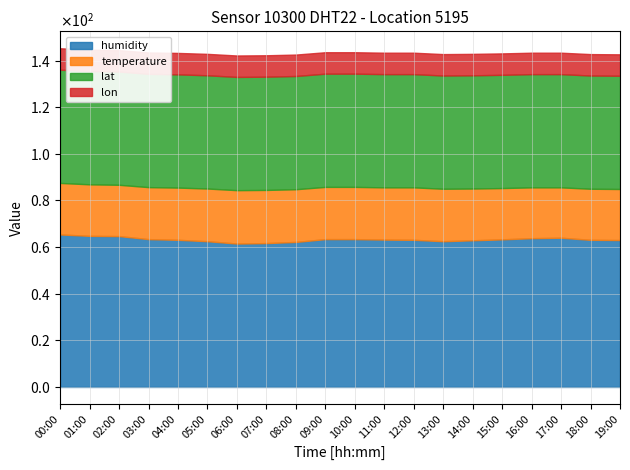

What is the value of the temperature point at the 20th from the left?

21.9